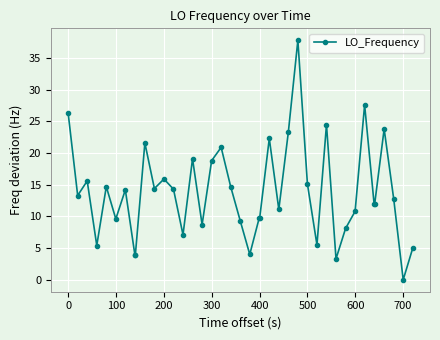

Does the chart display data point markers on the line(s)?

Yes